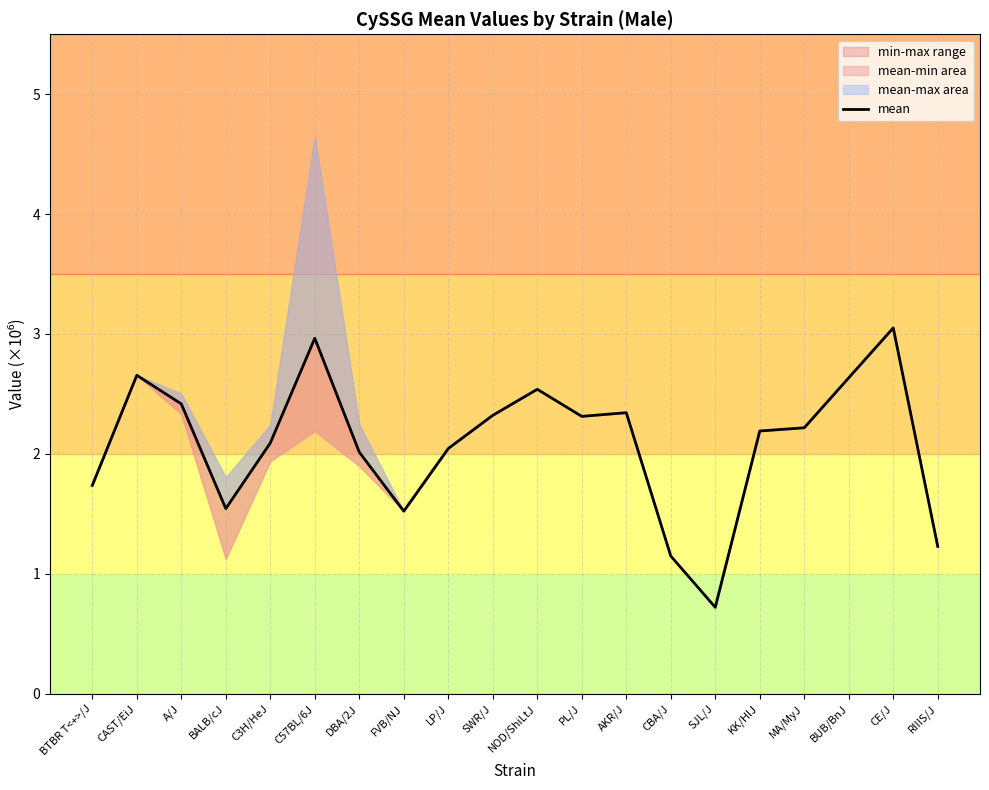

Which label corresponds to the smallest value in the chart?

SJL/J